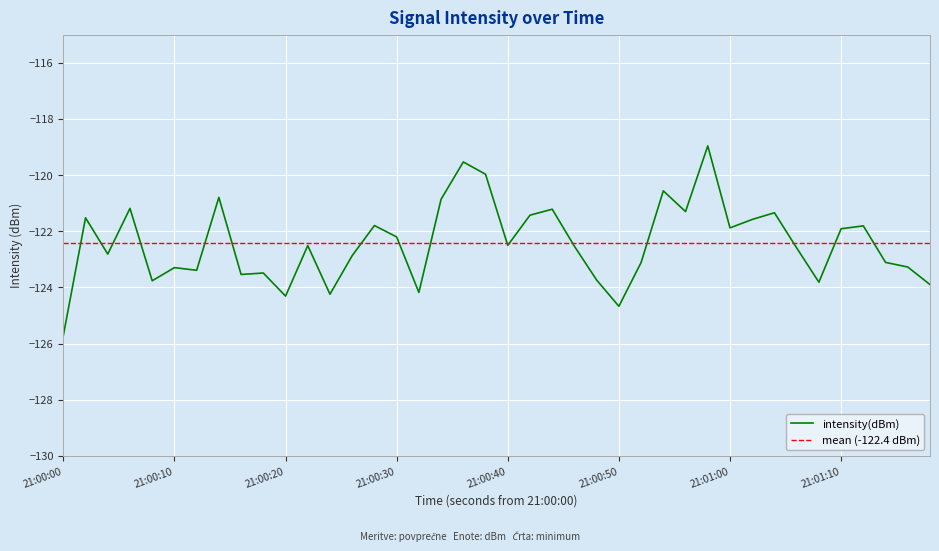

What is the sum of all values?

-4897.2